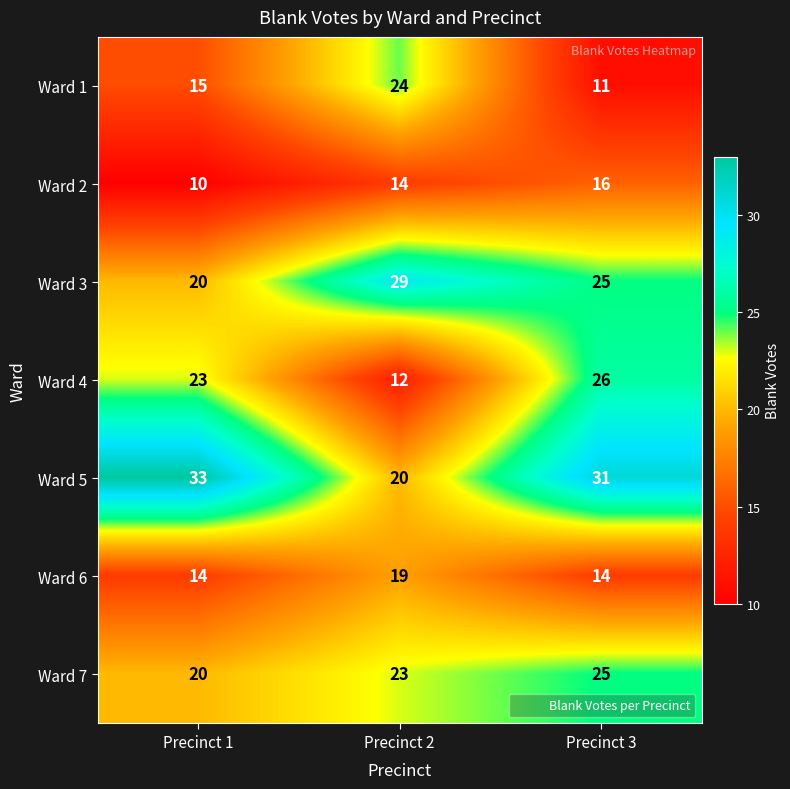

Which category has the highest value across all series?

Precinct 1